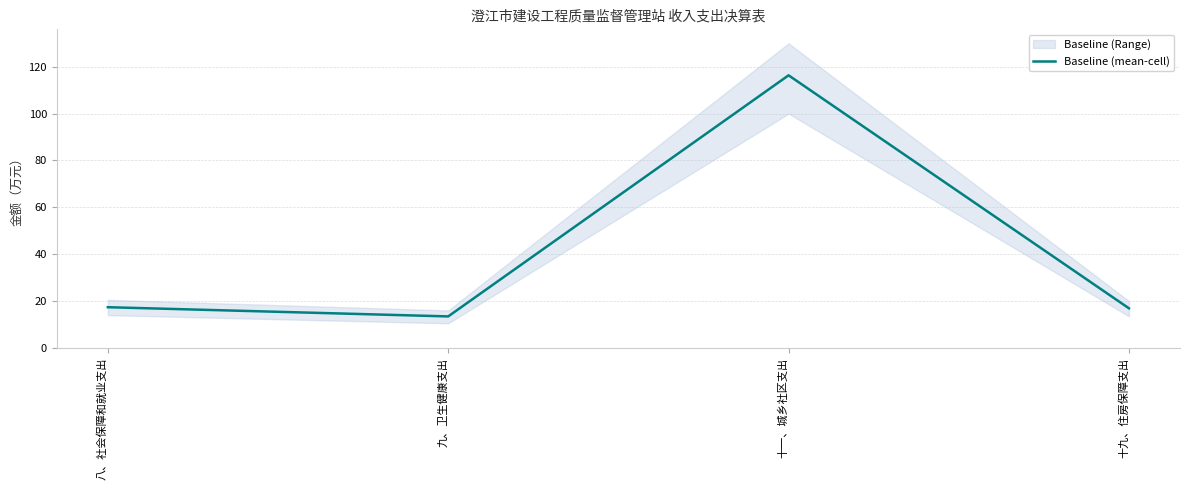

How many interior local valleys (lower than both neighbors) does the data have?

1